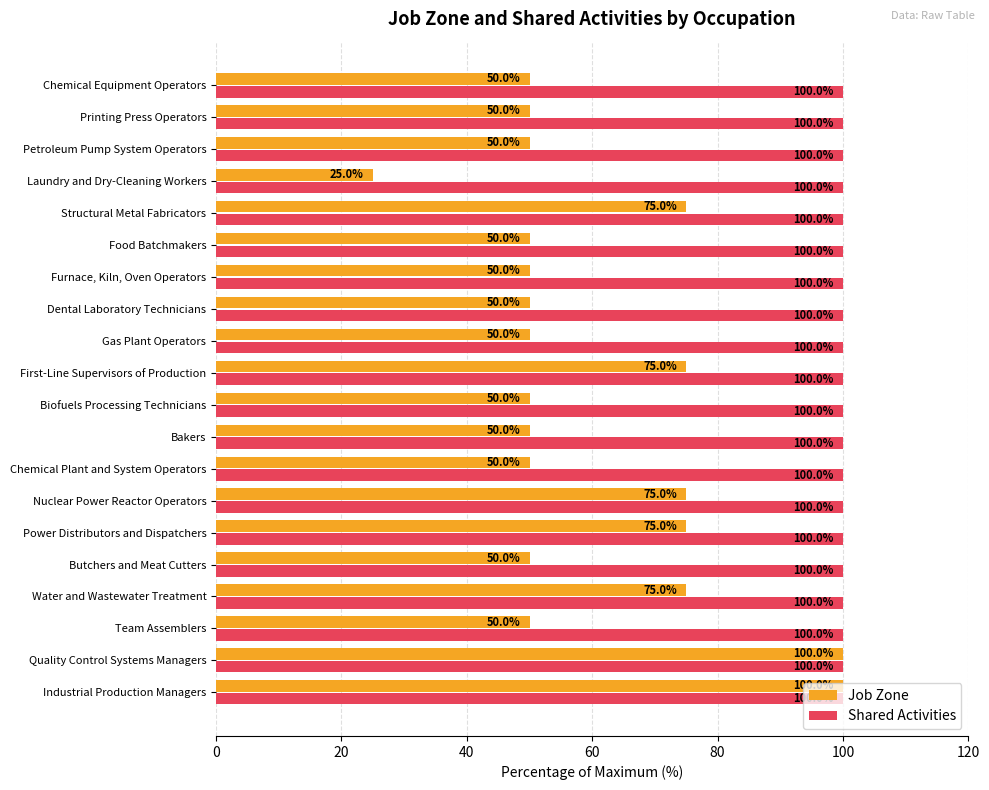

Which series has the largest range (max minus min)?

Job Zone